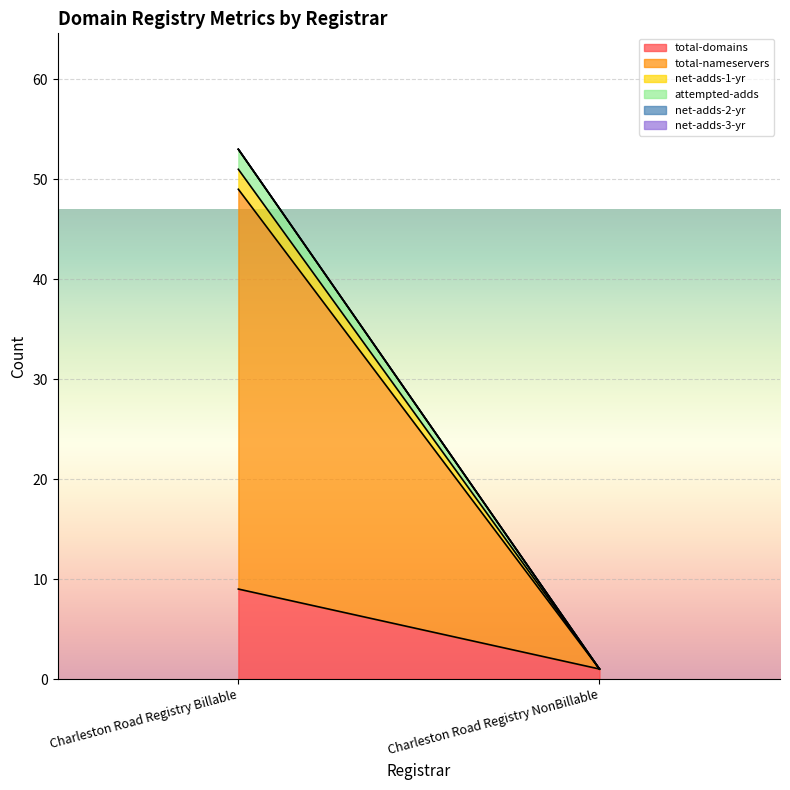

What are all the series names shown in the legend?

total-domains, total-nameservers, net-adds-1-yr, attempted-adds, net-adds-2-yr, net-adds-3-yr